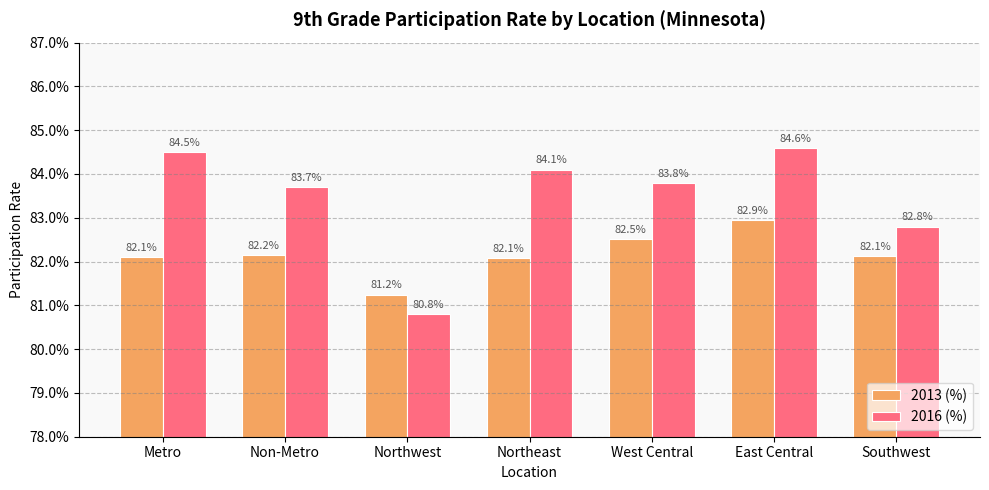

Are the bars grouped side by side (vs. stacked)?

Yes